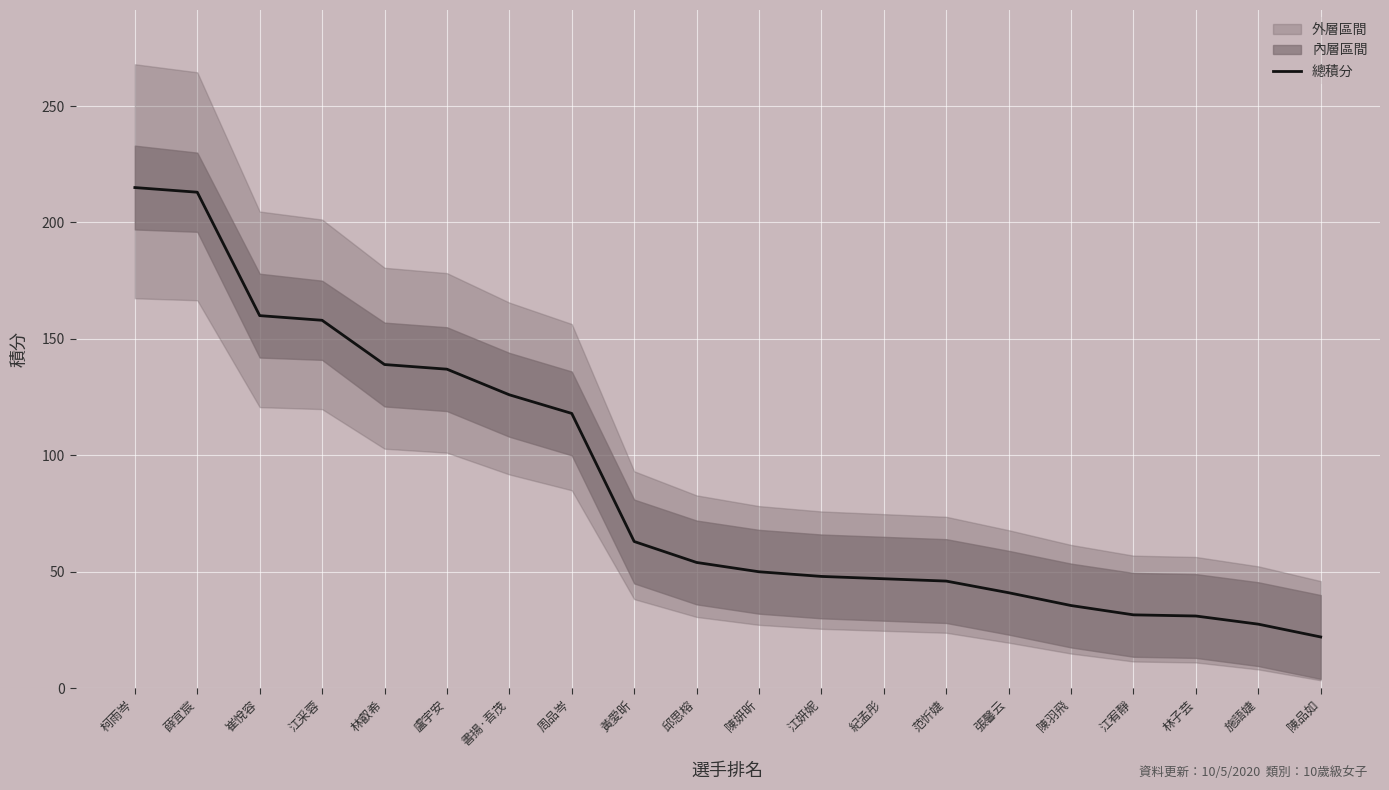

The value at 柯雨岑 is 215.0. True or false?

True